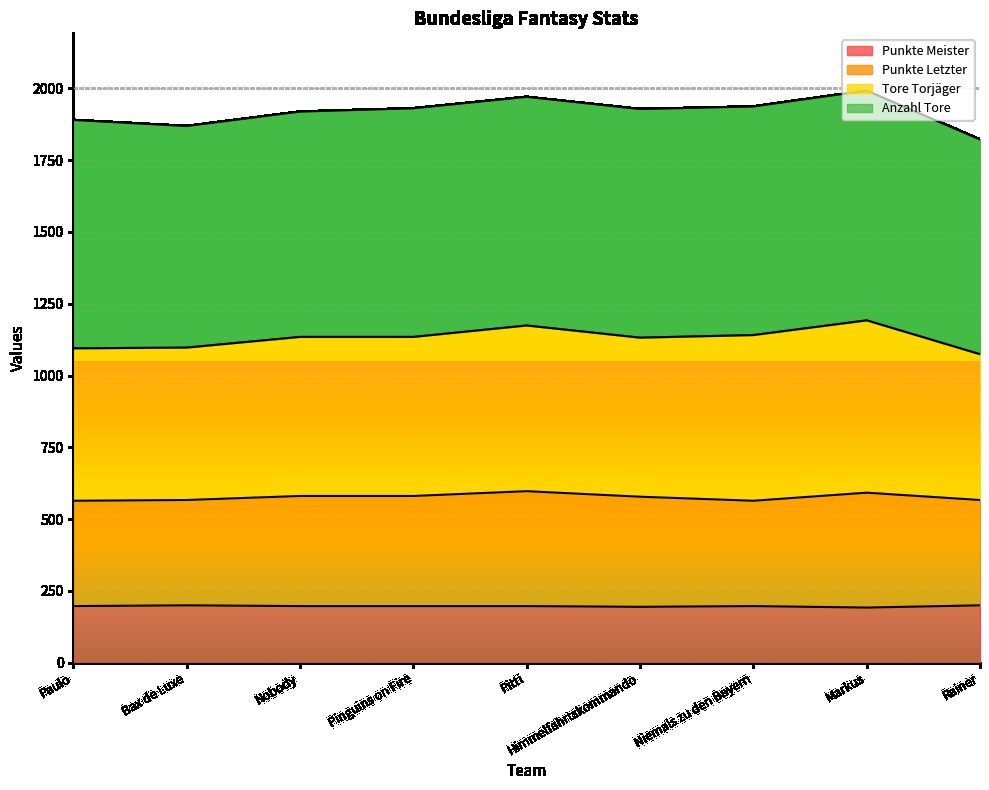

How many lines are shown in the chart?

4